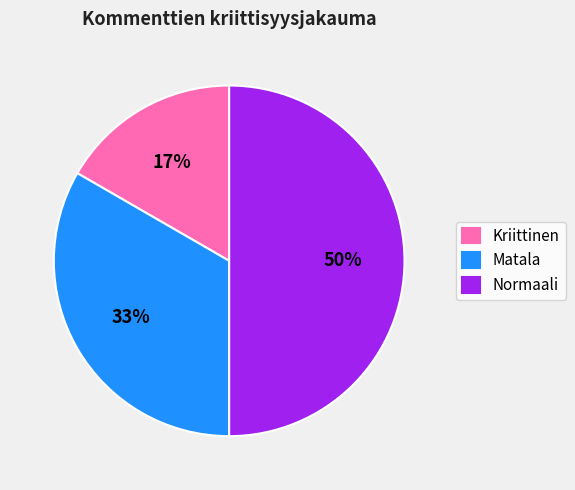

Is it true that Kriittinen is 28% of the pie?

False